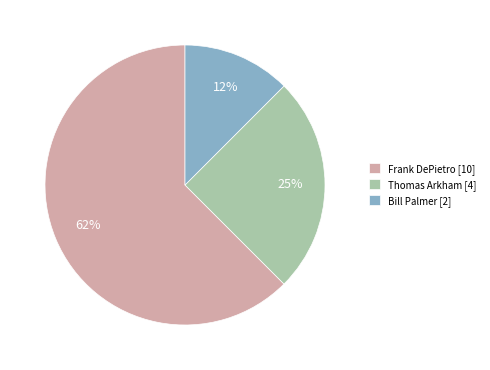

How many segments does this pie chart have?

3